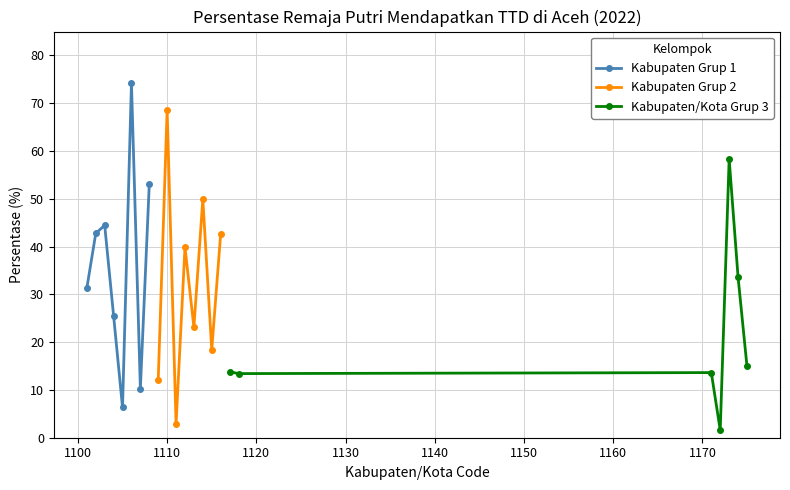

The chart shows a value of 13.6 at Kota Banda Aceh. True or false?

True